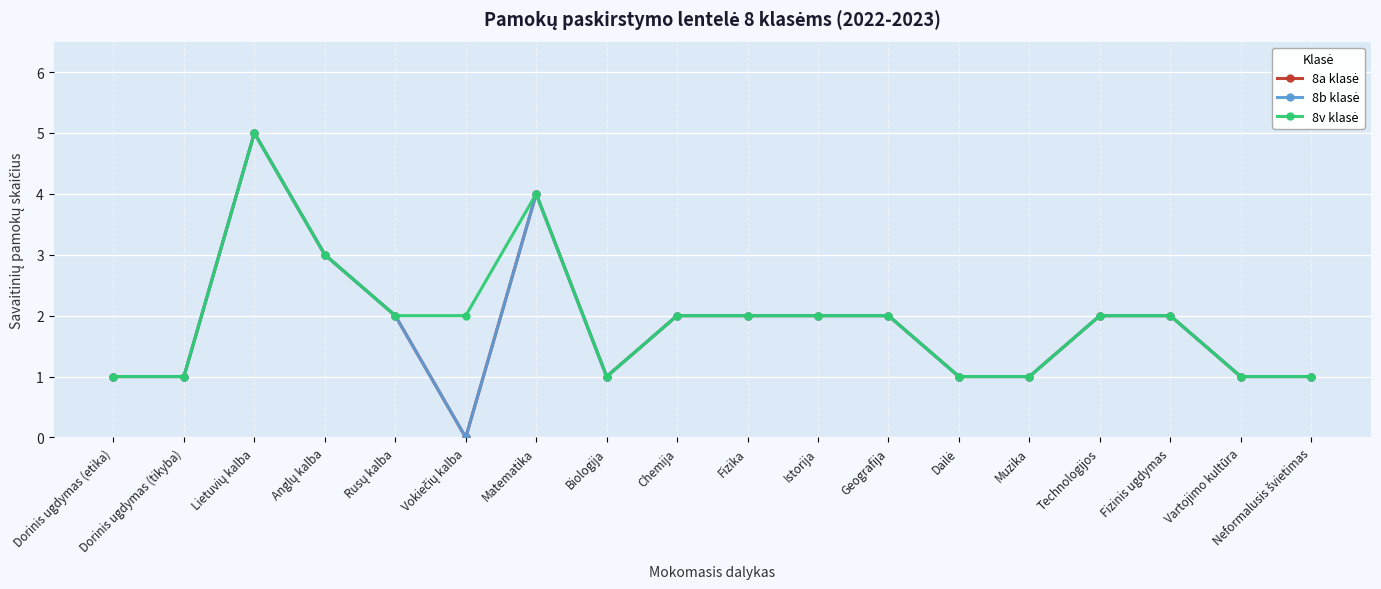

True or false: 8v klasė and 8a klasė cross at least once.

False